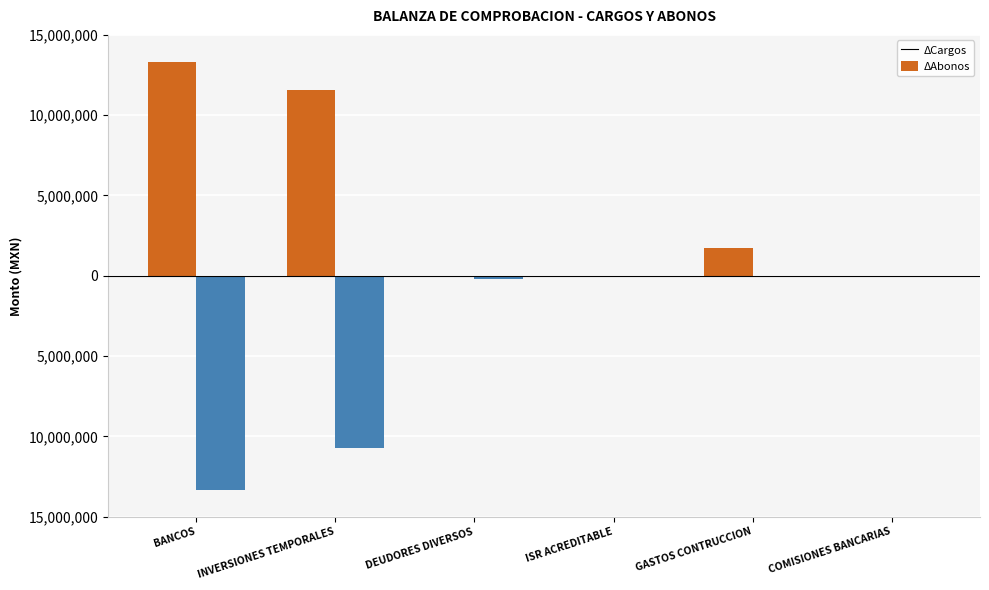

Does the chart contain stacked bars?

No